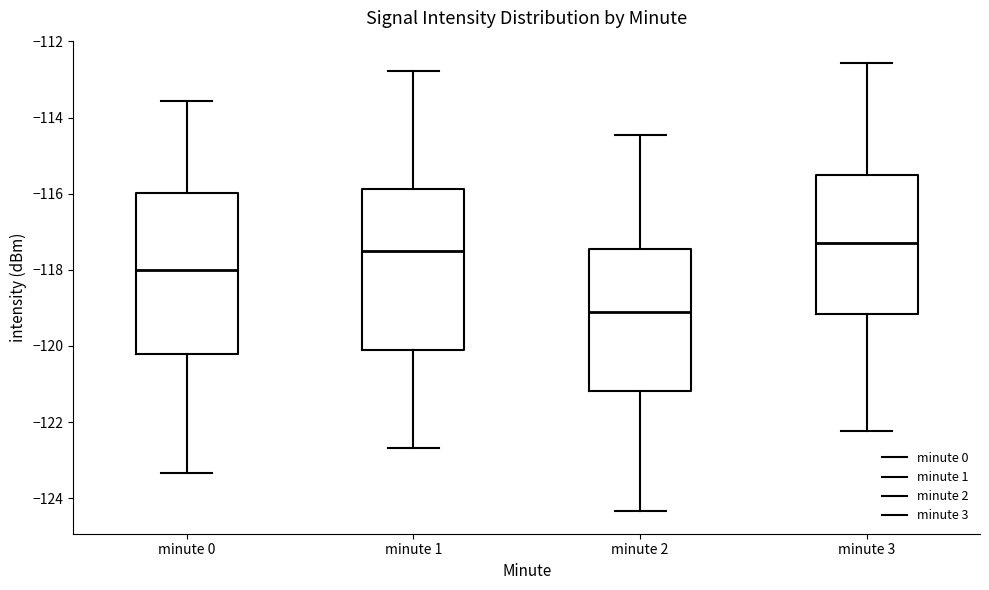

Which box has the highest median line?

minute 3